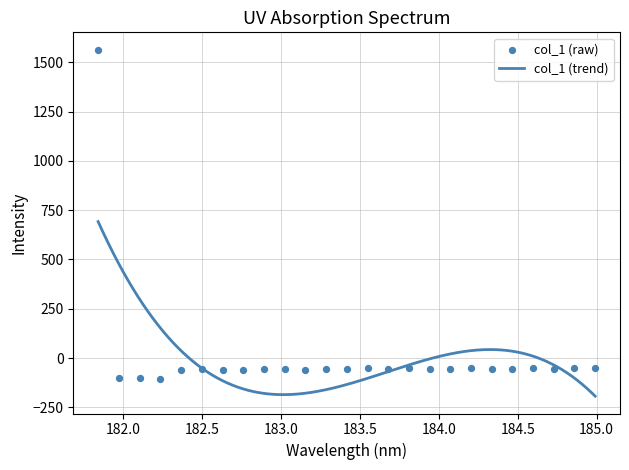

What is the change in value from 182.6299929592 to 183.5488263418?

+7.4